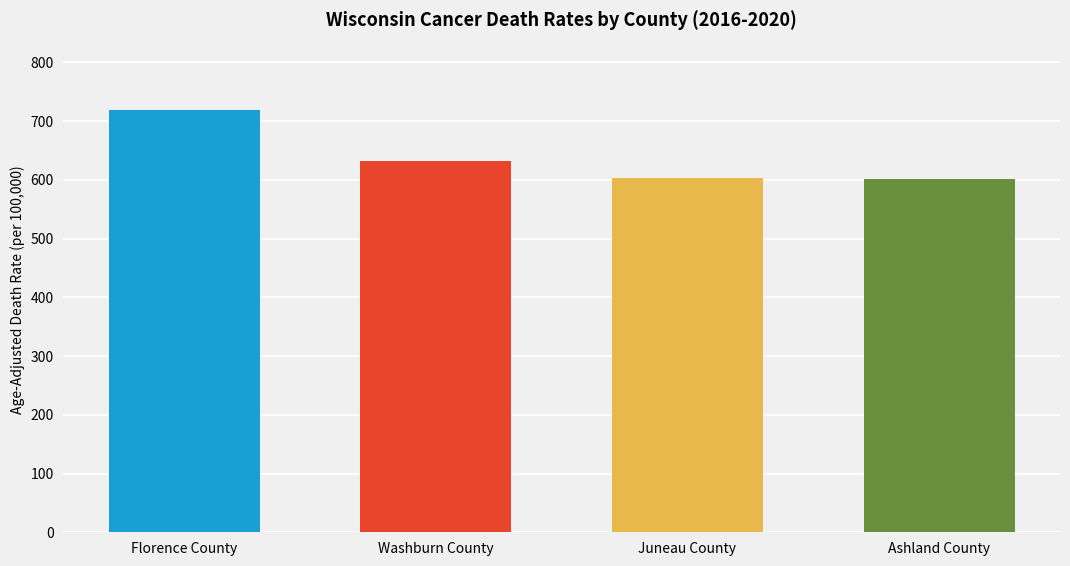

Does the chart contain stacked bars?

No